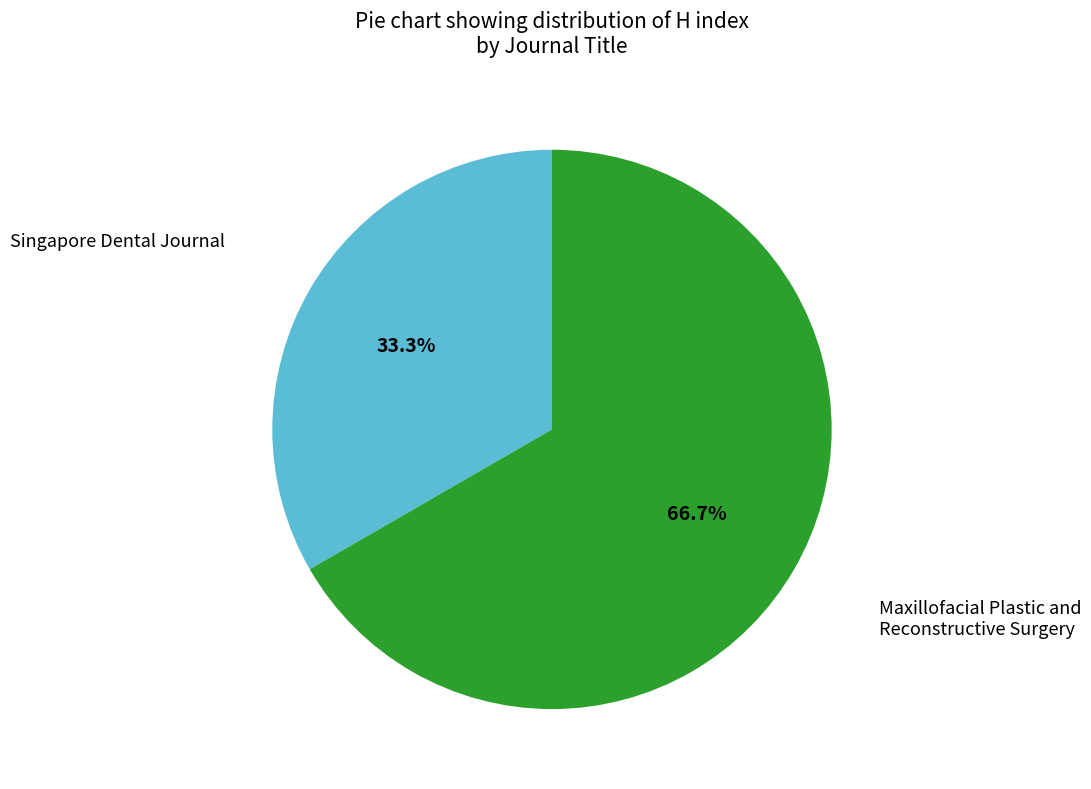

Is there any slice that represents more than half of the pie?

Yes